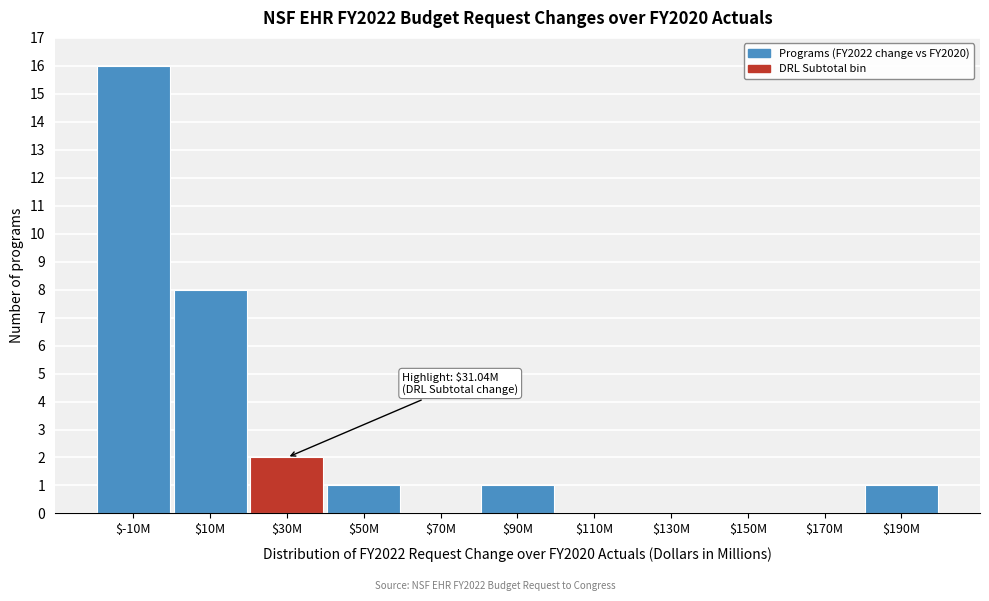

Which category has the highest value across all series?

$-10M